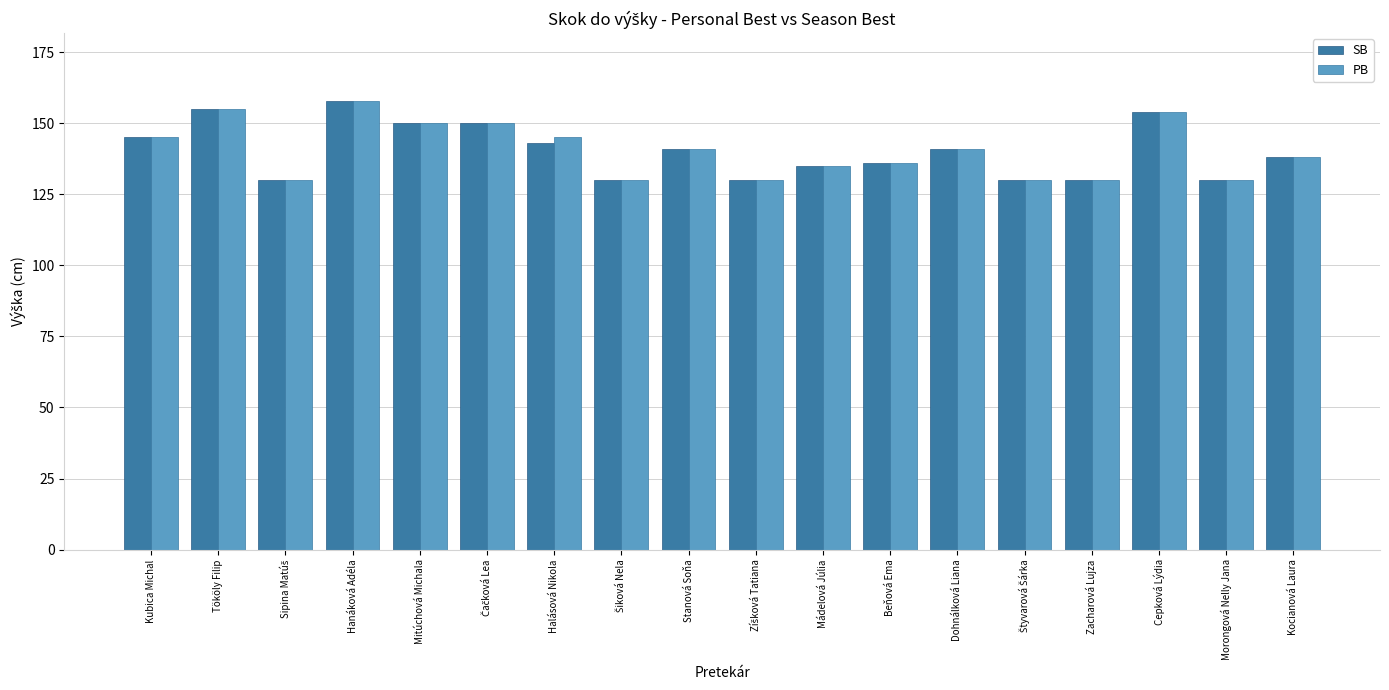

At which category is the sum across all series the highest?

Hanáková Adéla